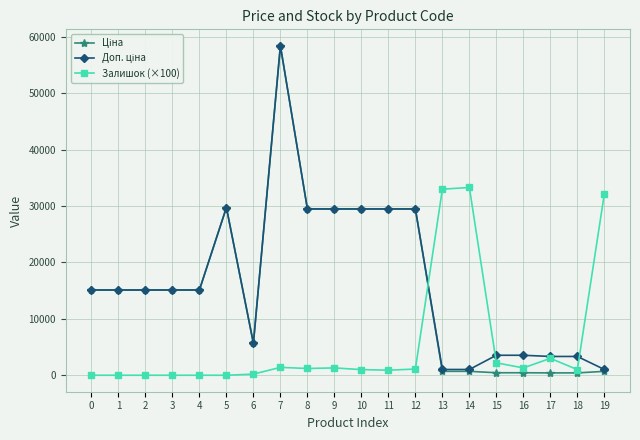

What is the greatest value displayed?

58426.5